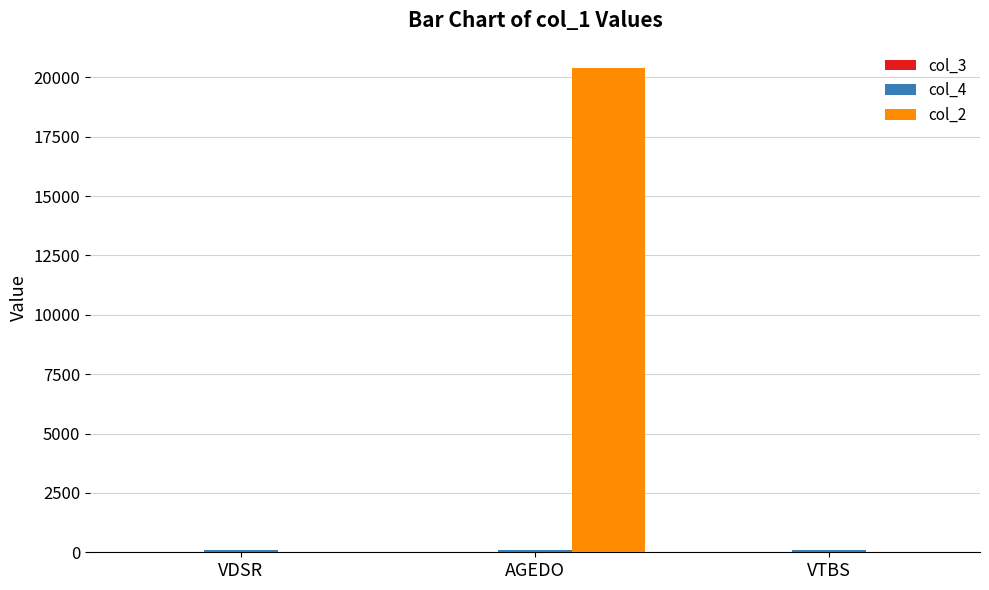

Is it true that col_2 equals 0.0 at VDSR?

True